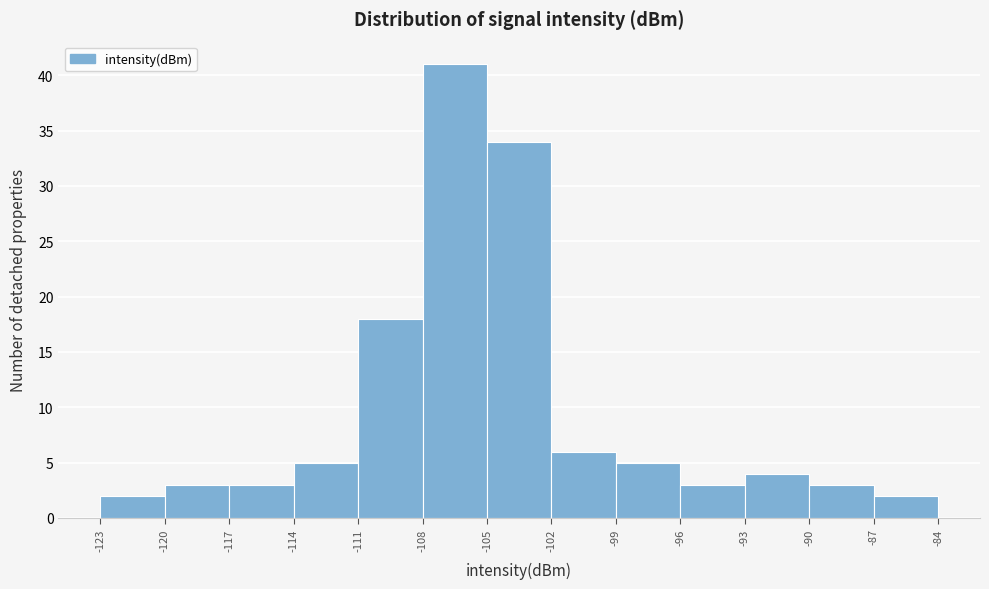

How tall is the bar that spans -102 to -99 on the x-axis? The values are not printed on the chart, so give them approximately, as read against the axis.

6